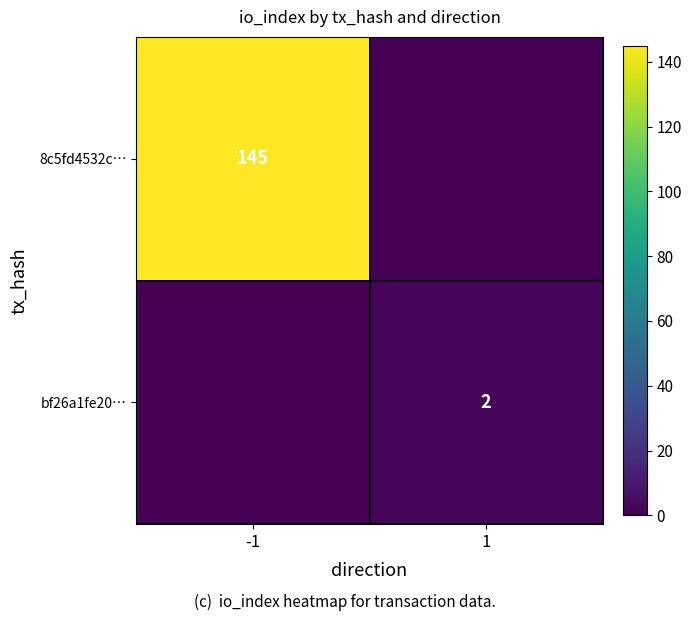

Between -1 and 1, which is larger?

-1